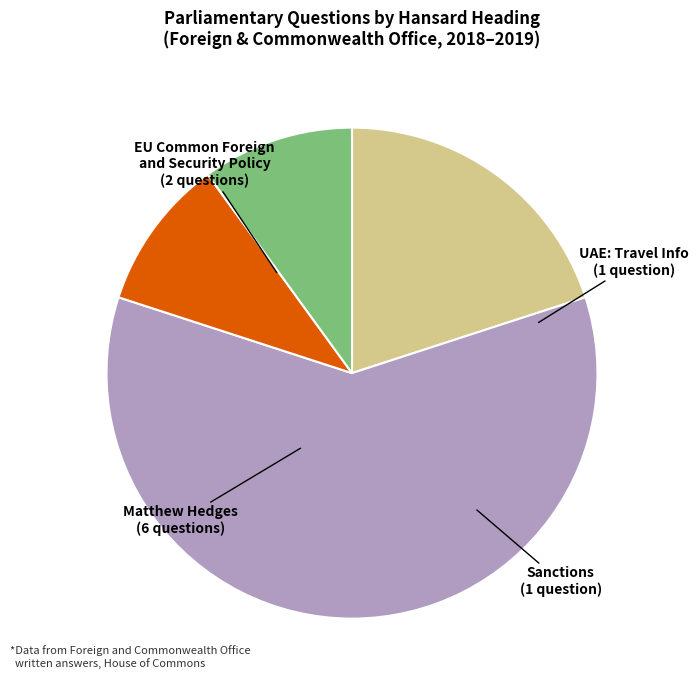

Does any single category account for the majority?

Yes